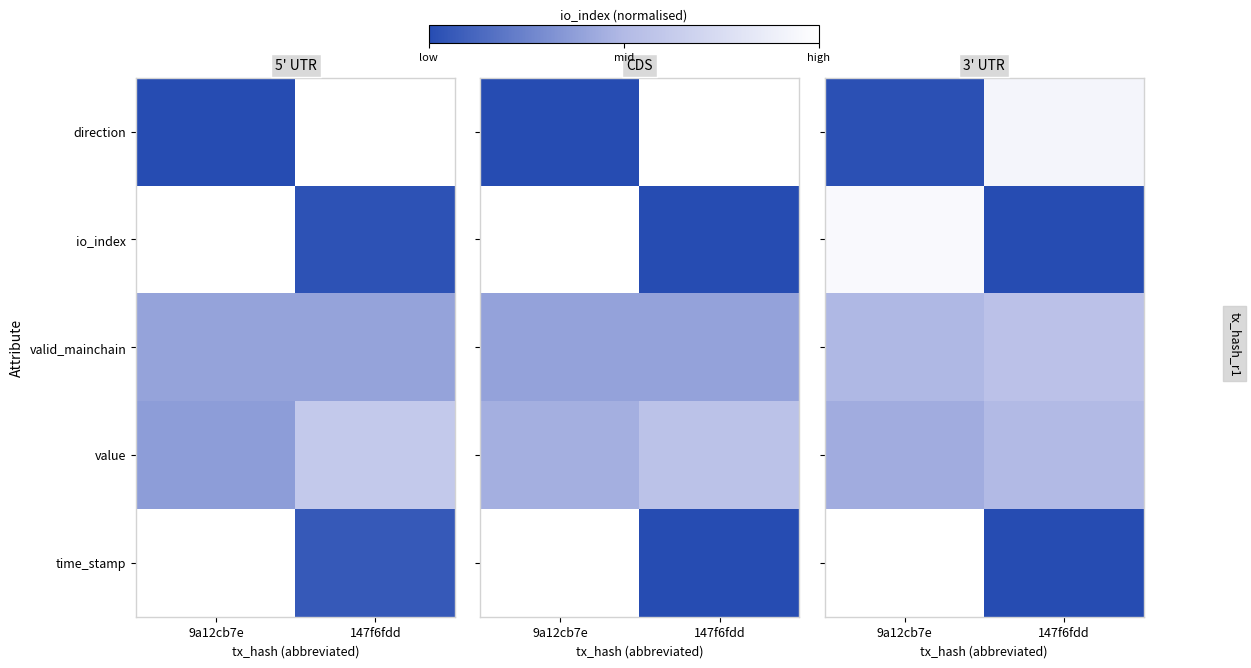

The value of io_index at 9a12cb7e is 1.0. True or false?

True